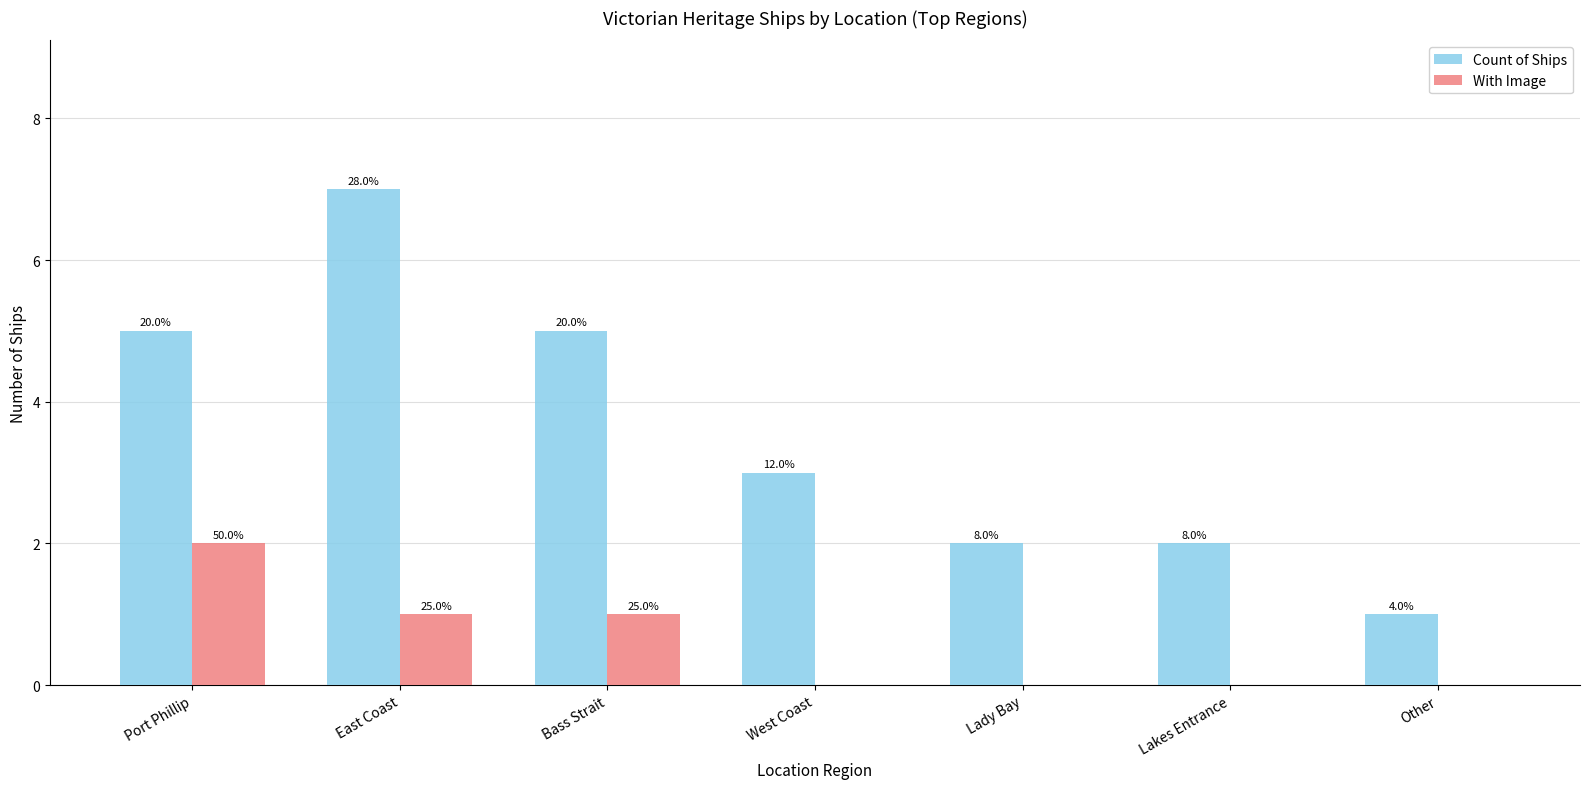

How many groups of bars are there?

7